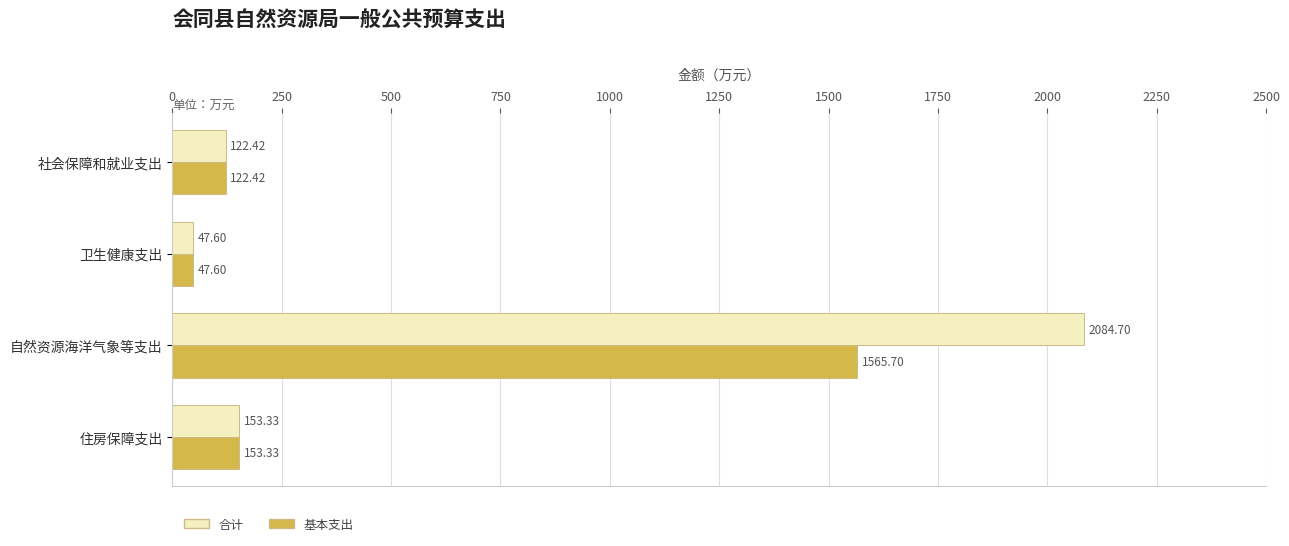

At which label is 合计 closest to 1066?

住房保障支出